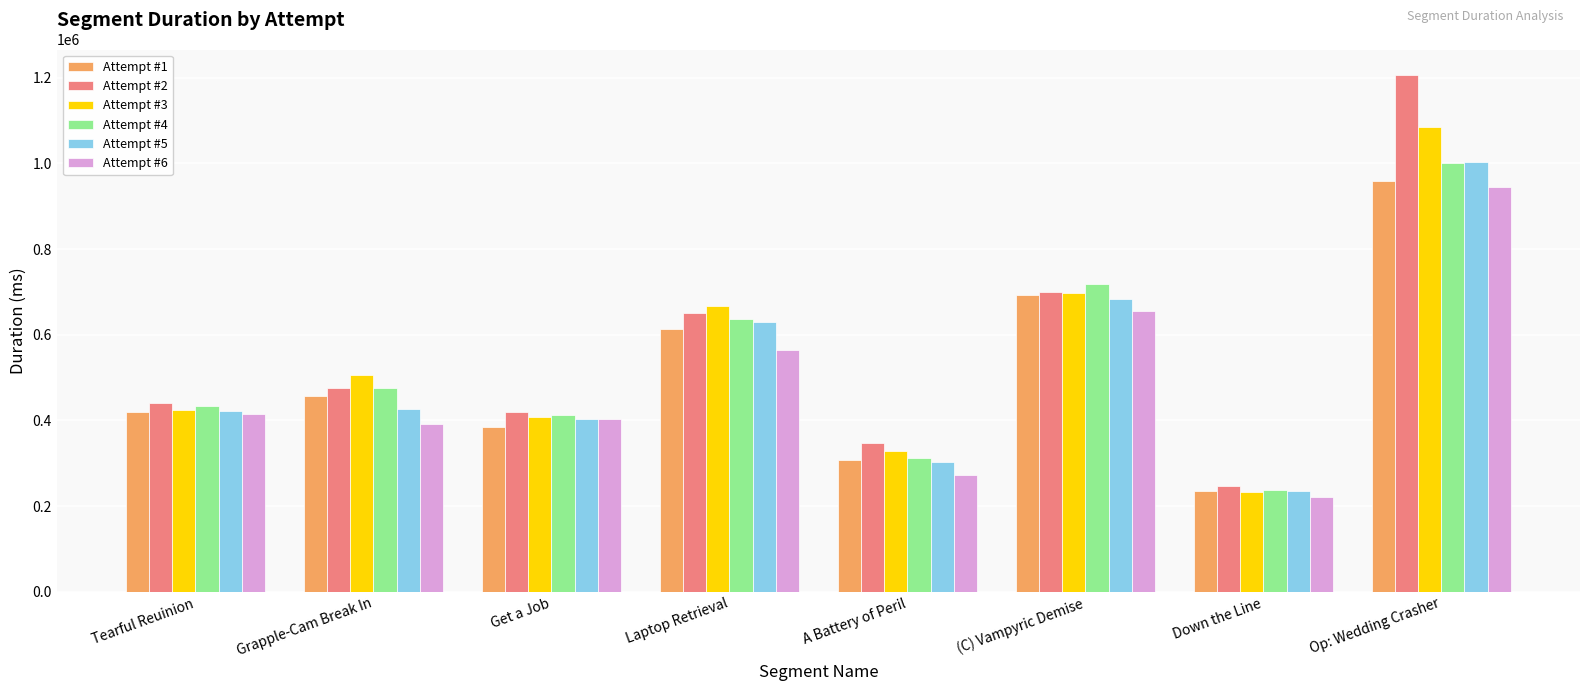

Which label corresponds to the largest value in the chart?

Op: Wedding Crasher